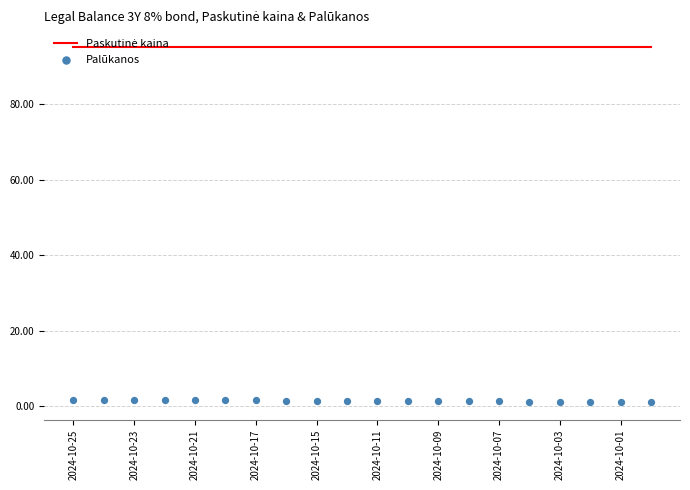

What is the total value across all series at 2024-10-17?

96.7